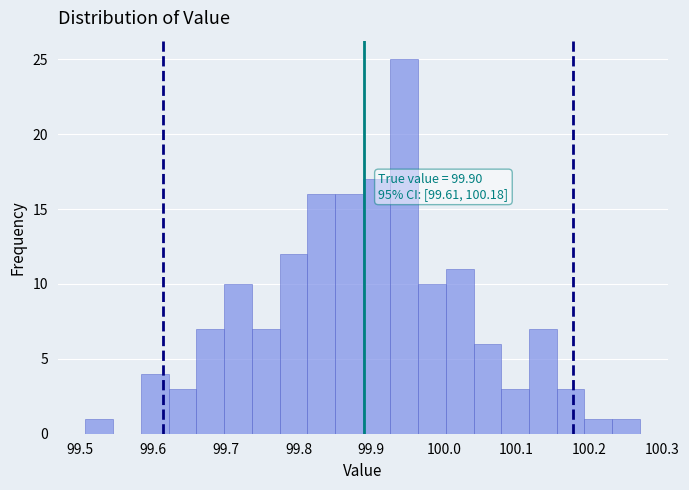

Around what value on the x-axis is the tallest bar? Give the approximate position of its centre, as read against the axis.

99.95